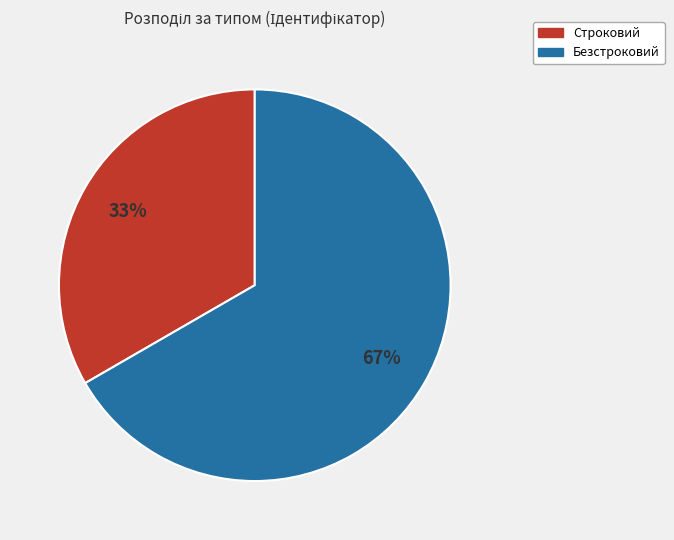

To the nearest percent, what portion does Строковий represent?

33%